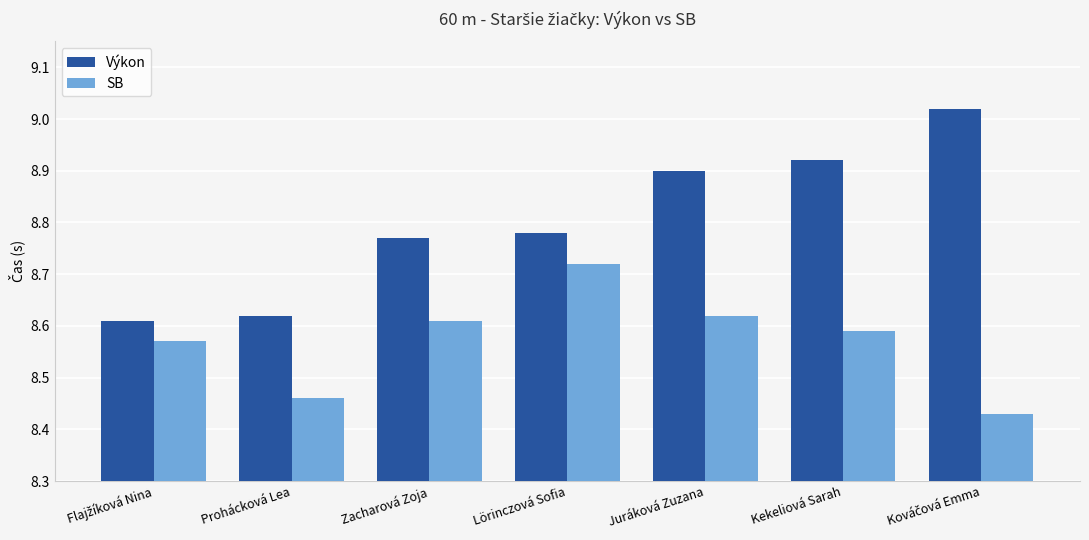

Count the number of categories in the chart.

7